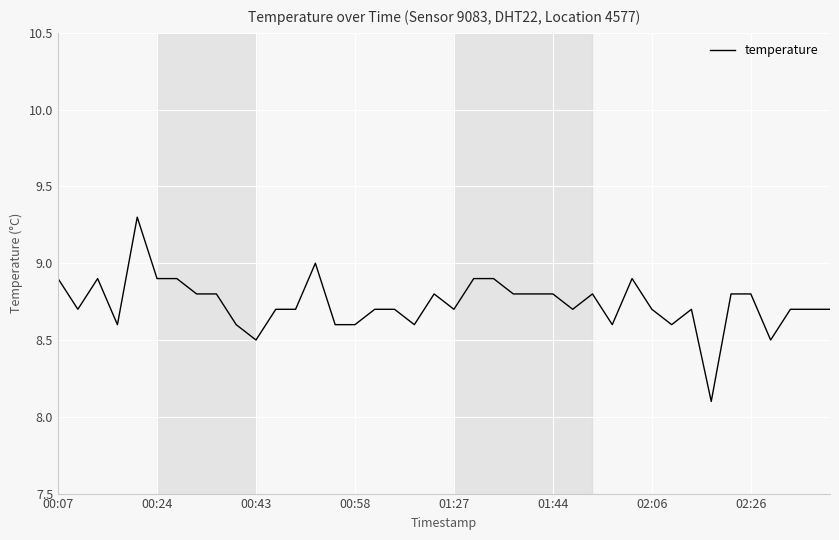

What is the minimum value shown in the chart?

8.1